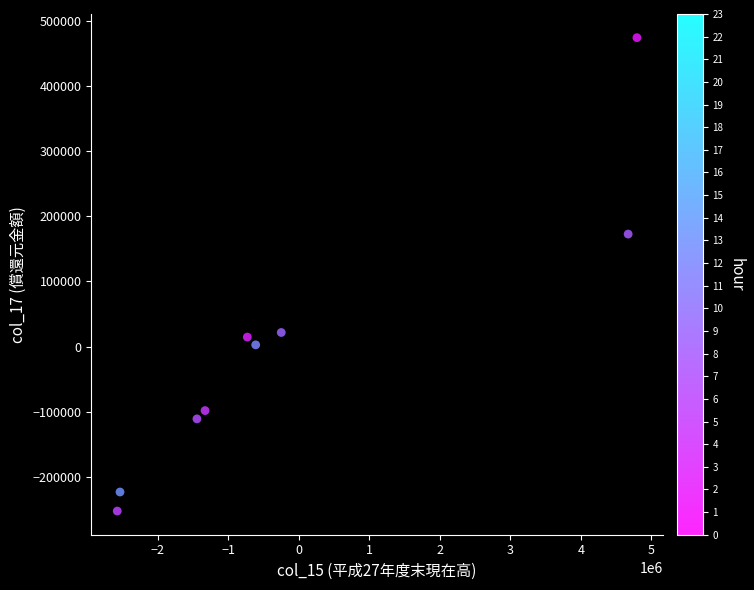

What is the range of Y values (max minus min)?

727411